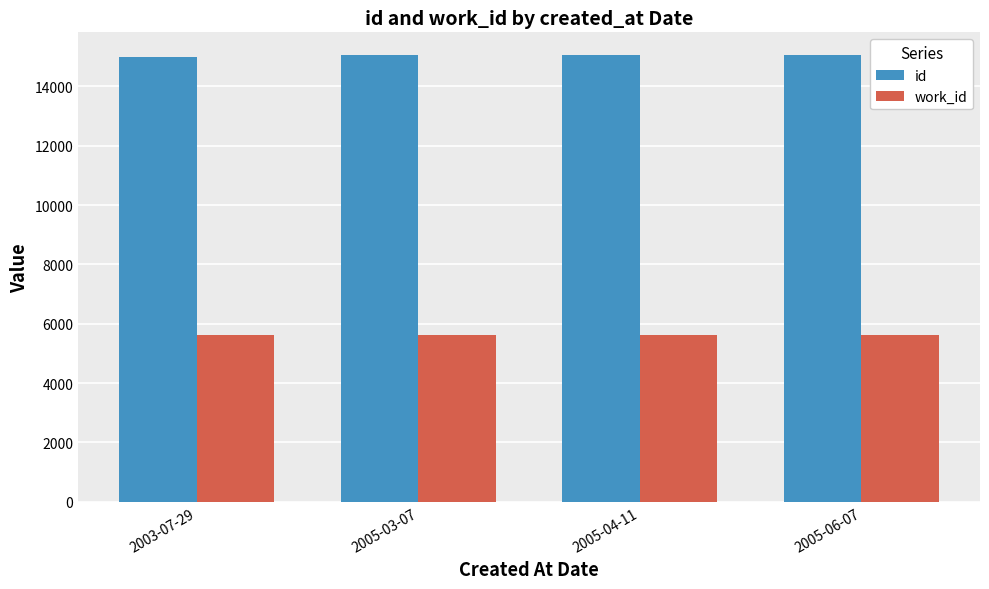

What are all the series names shown in the legend?

id, work_id